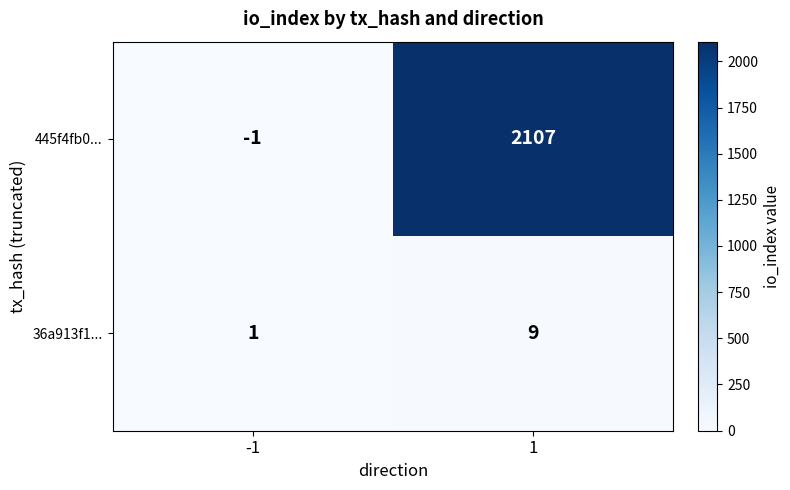

Reading left to right, list all the values displayed in this chart.

445f4fb0...: -1=-1	1=2107
36a913f1...: -1=1	1=9